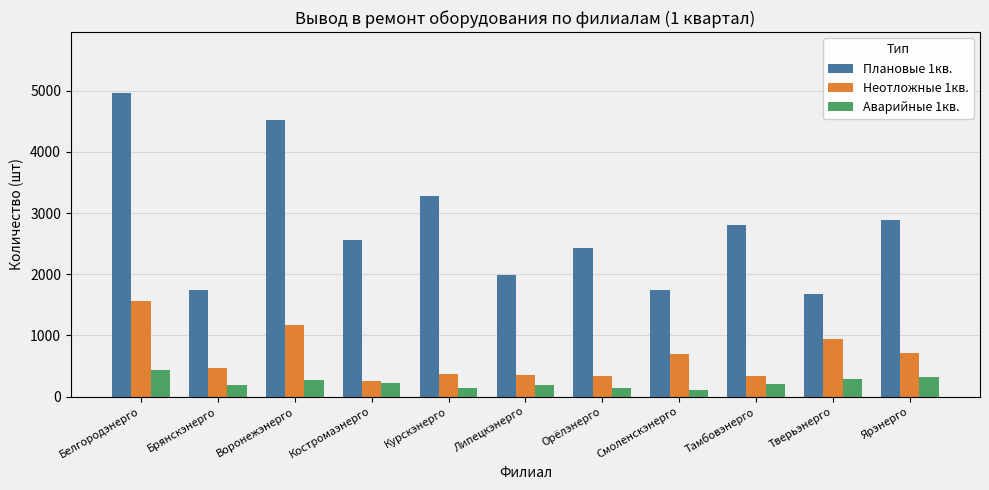

What is the sum of the Плановые 1кв. values at Белгородэнерго and Воронежэнерго?

9495